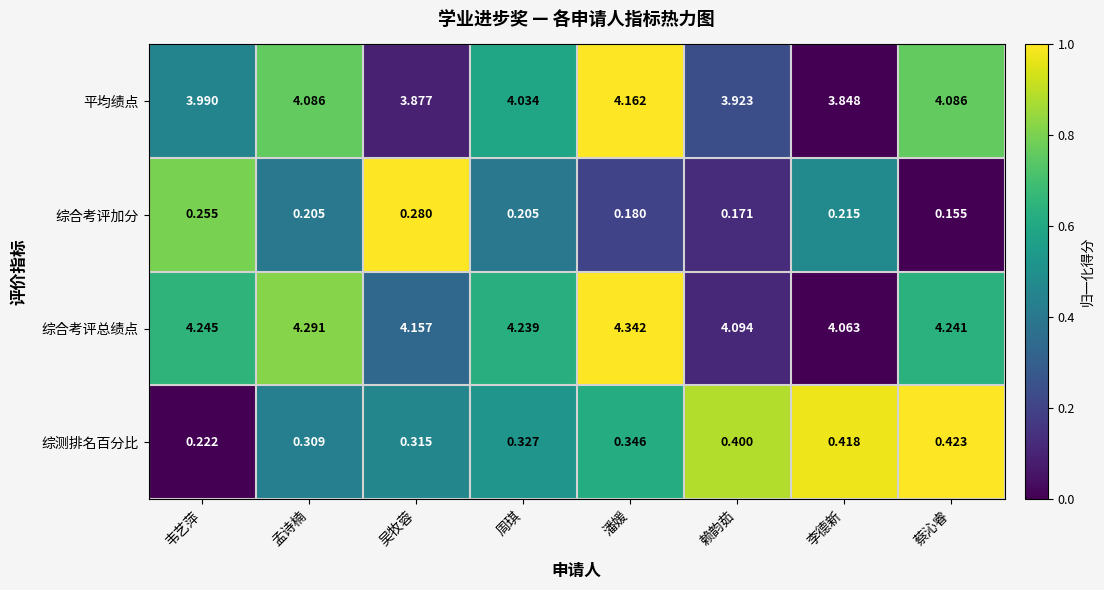

What is the total value across all series at 赖韵茹?

8.6